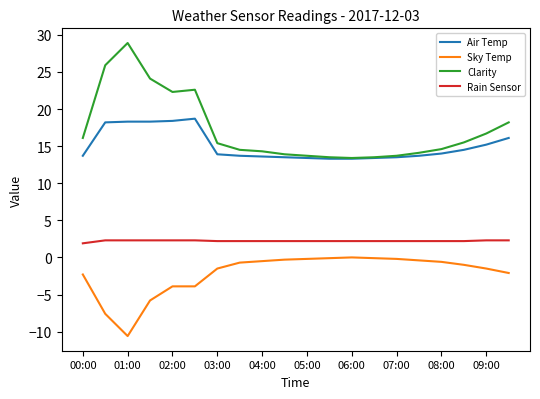

At how many categories does at least one series exceed 27?

1